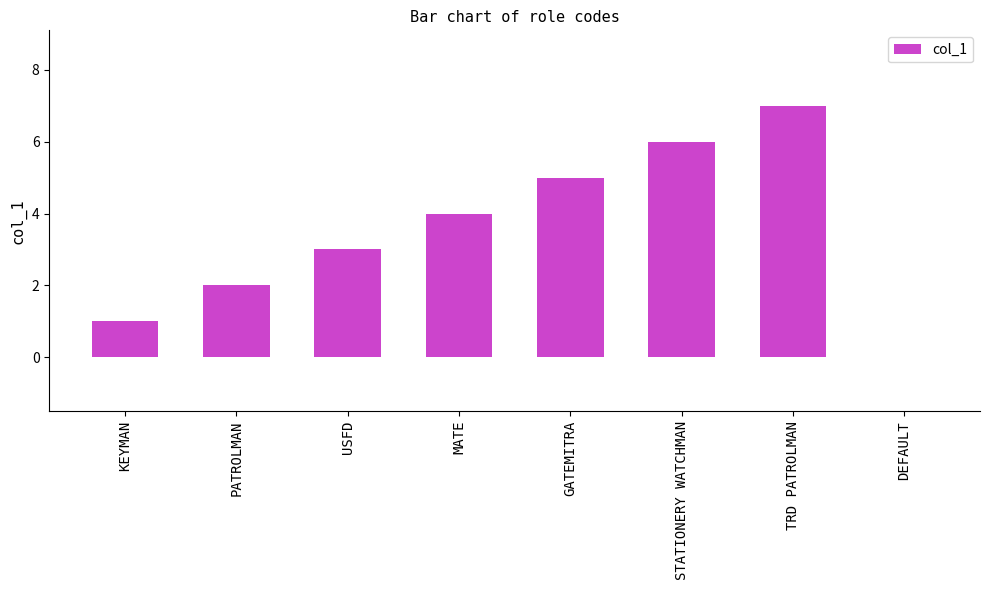

How many values are between 2 and 6?

5